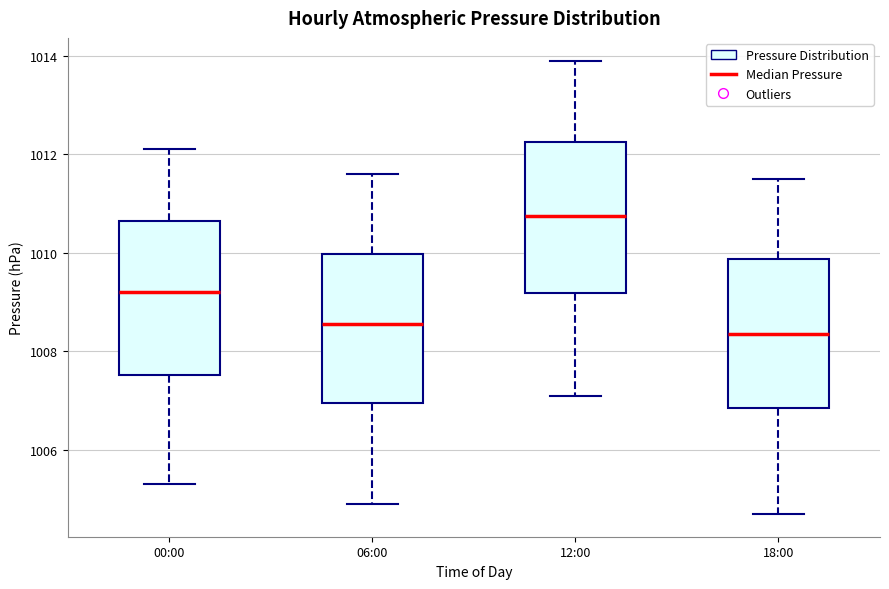

Reading left to right, transcribe this box plot: for each box, give where its median line is, the range the box spans, and where its two whiskers end, as read against the y-axis. The values are not printed on the chart, so give them approximately, as read against the axis.

00:00: median 1009.2, box 1007.6 to 1010.6, whiskers 1005.4 to 1012.2
06:00: median 1008.6, box 1007.0 to 1010.0, whiskers 1005.0 to 1011.6
12:00: median 1010.8, box 1009.2 to 1012.2, whiskers 1007.2 to 1014.0
18:00: median 1008.4, box 1006.8 to 1009.8, whiskers 1004.8 to 1011.6